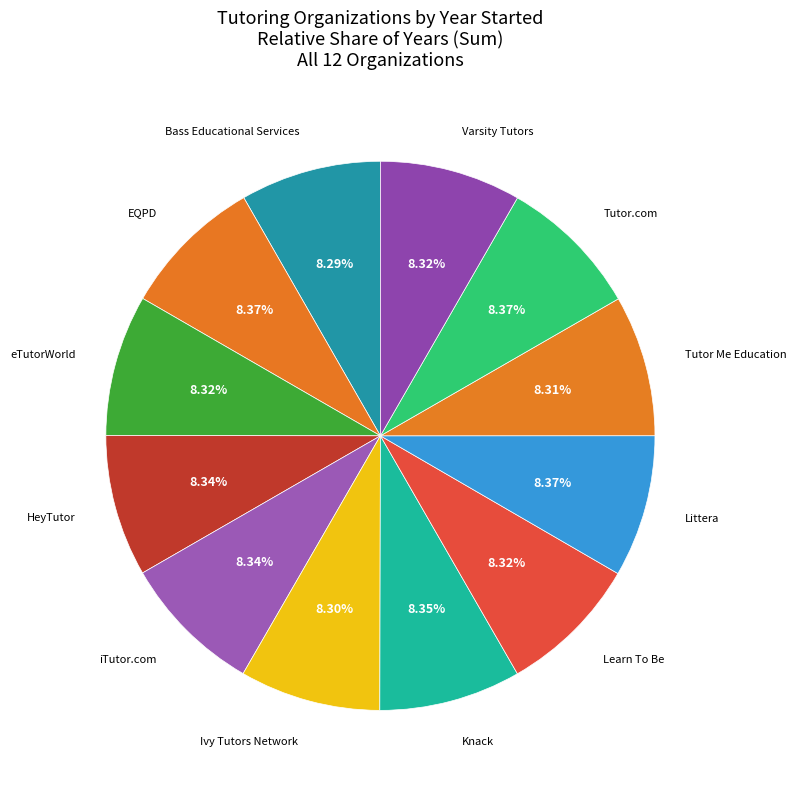

Which category has the smallest portion of the pie?

Bass Educational Services